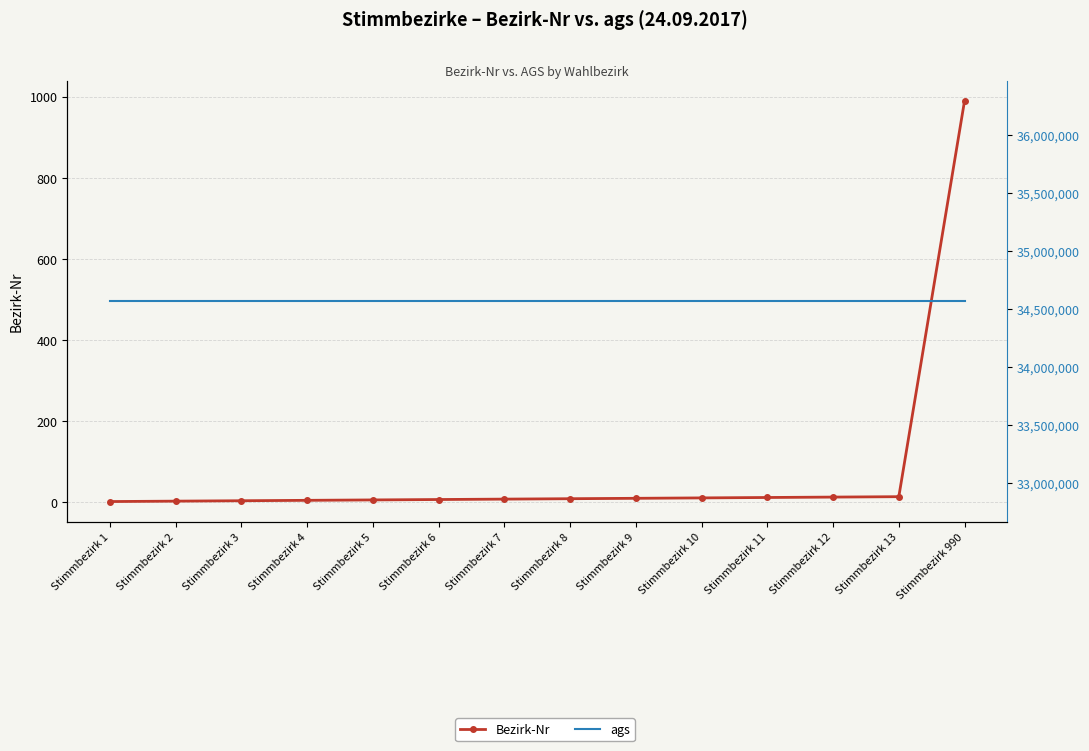

True or false: Bezirk-Nr and ags cross at least once.

False